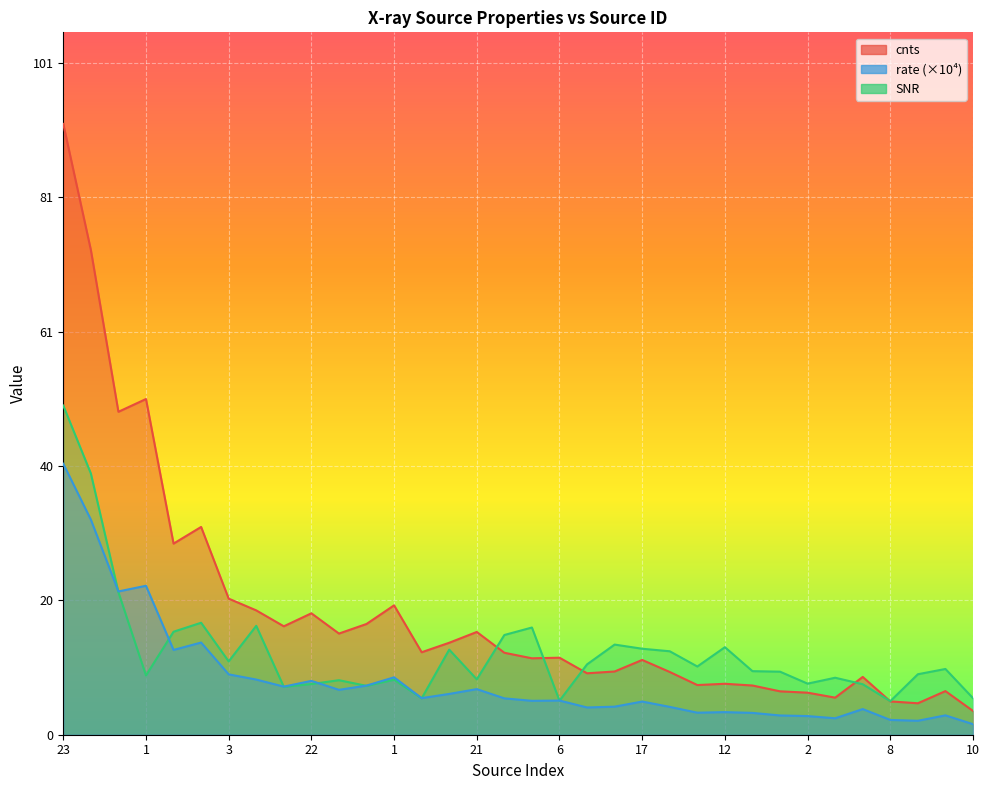

What is the lowest value of the rate series?

1.6